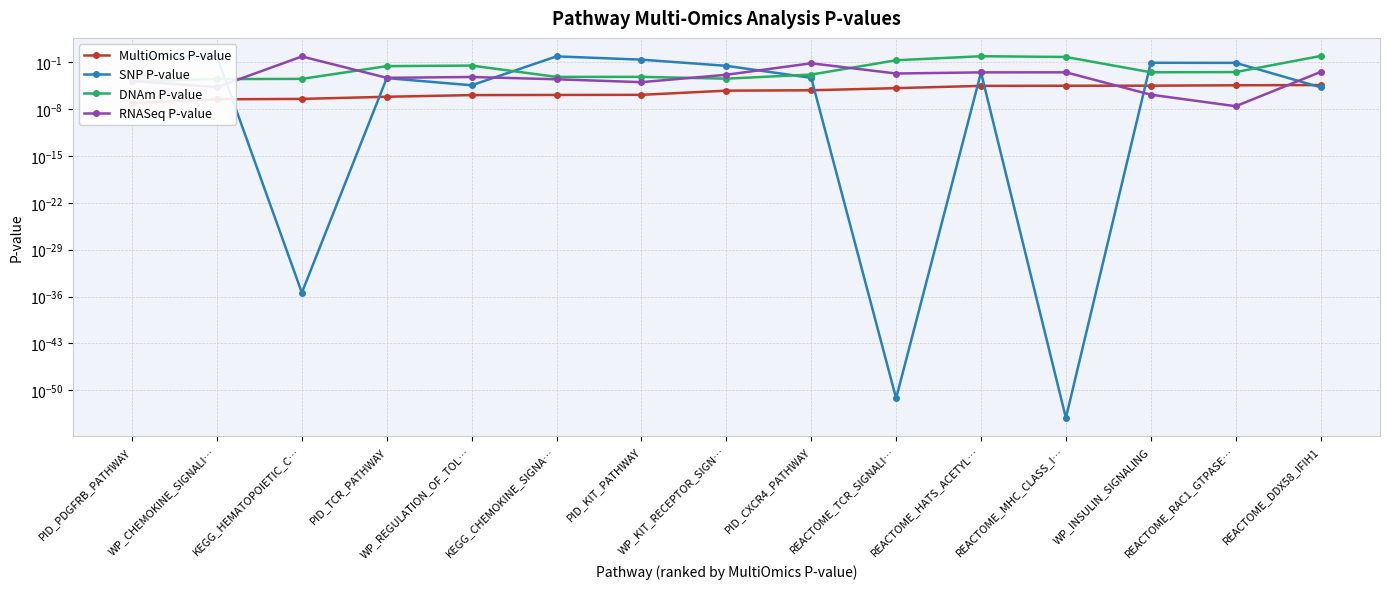

Read the DNAm P-value value at REACTOME_MHC_CLASS_I….

0.6